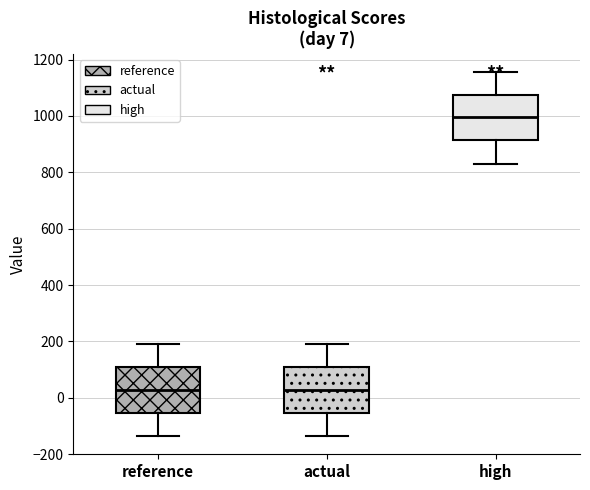

Which box has the highest median line?

high